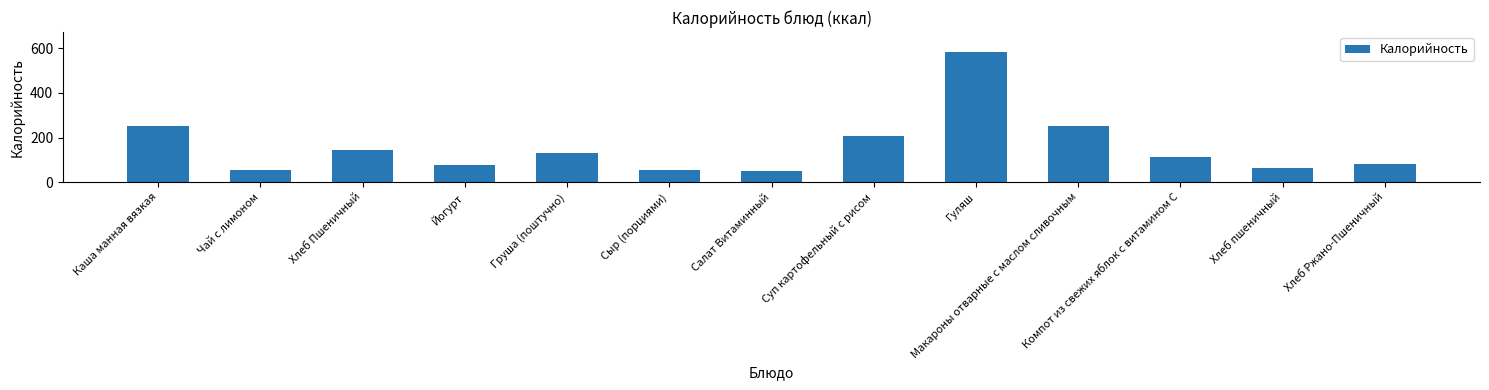

Between Хлеб пшеничный and Хлеб Пшеничный, which is larger?

Хлеб Пшеничный